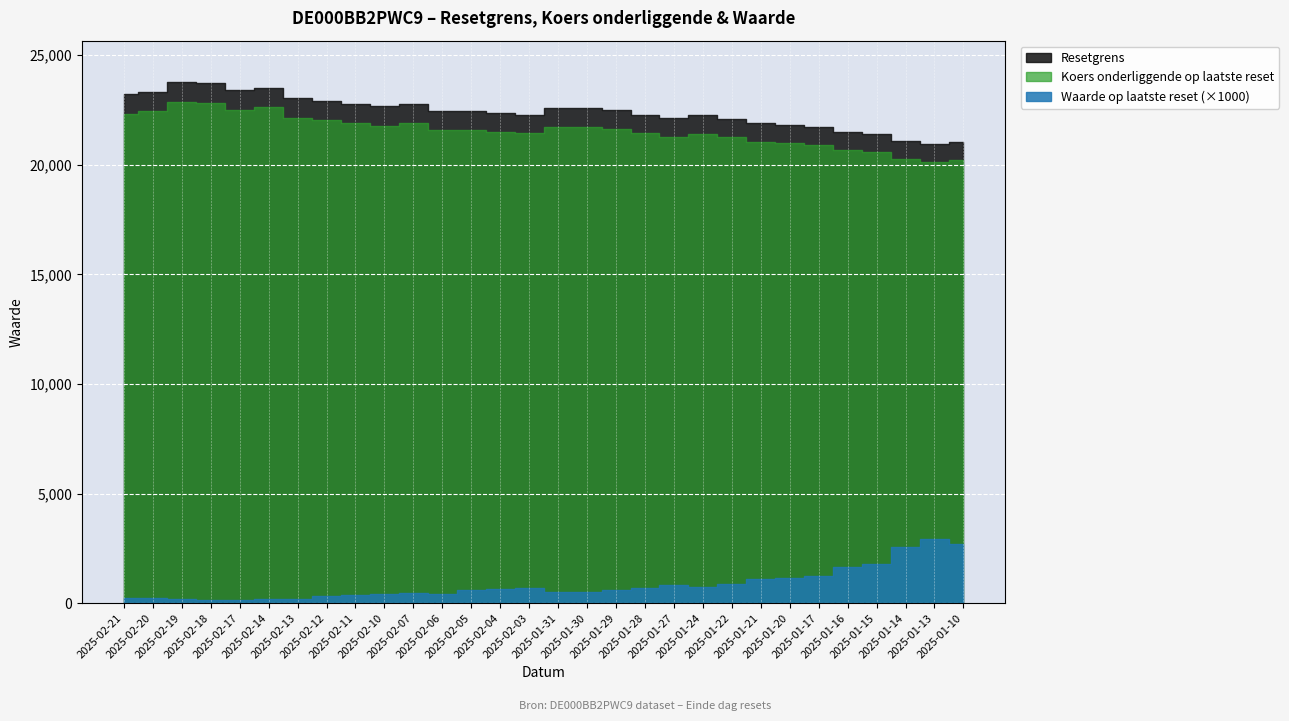

Reading left to right, what are all the values shown in this chart?

Resetgrens: 2025-02-21=23207.2	2025-02-20=23331.0	2025-02-19=23758.3	2025-02-18=23710.0	2025-02-17=23414.0	2025-02-14=23516.5	2025-02-13=23034.0	2025-02-12=22919.3	2025-02-11=22788.2	2025-02-10=22658.5	2025-02-07=22778.5	2025-02-06=22449.4	2025-02-05=22449.4	2025-02-04=22365.9	2025-02-03=22285.4	2025-01-31=22601.3	2025-01-30=22596.3	2025-01-29=22503.0	2025-01-28=22287.8	2025-01-27=22133.5	2025-01-24=22250.7	2025-01-22=22104.4	2025-01-21=21883.7	2025-01-20=21829.9	2025-01-17=21739.5	2025-01-16=21481.6	2025-01-15=21397.7	2025-01-14=21082.2	2025-01-13=20938.2	2025-01-10=21023.4
Koers onderliggende op laatste reset: 2025-02-21=22314.7	2025-02-20=22433.6	2025-02-19=22844.5	2025-02-18=22798.1	2025-02-17=22513.4	2025-02-14=22612.0	2025-02-13=22148.0	2025-02-12=22037.8	2025-02-11=21911.7	2025-02-10=21787.0	2025-02-07=21902.4	2025-02-06=21585.9	2025-02-05=21585.9	2025-02-04=21505.7	2025-02-03=21428.2	2025-01-31=21732.0	2025-01-30=21727.2	2025-01-29=21637.5	2025-01-28=21430.6	2025-01-27=21282.2	2025-01-24=21394.9	2025-01-22=21254.3	2025-01-21=21042.0	2025-01-20=20990.3	2025-01-17=20903.4	2025-01-16=20655.4	2025-01-15=20574.7	2025-01-14=20271.3	2025-01-13=20132.8	2025-01-10=20214.8
Waarde op laatste reset: 2025-02-21=0.2	2025-02-20=0.2	2025-02-19=0.2	2025-02-18=0.1	2025-02-17=0.1	2025-02-14=0.2	2025-02-13=0.2	2025-02-12=0.3	2025-02-11=0.4	2025-02-10=0.4	2025-02-07=0.5	2025-02-06=0.4	2025-02-05=0.6	2025-02-04=0.6	2025-02-03=0.7	2025-01-31=0.5	2025-01-30=0.5	2025-01-29=0.6	2025-01-28=0.7	2025-01-27=0.8	2025-01-24=0.8	2025-01-22=0.9	2025-01-21=1.1	2025-01-20=1.1	2025-01-17=1.2	2025-01-16=1.6	2025-01-15=1.8	2025-01-14=2.5	2025-01-13=2.9	2025-01-10=2.7